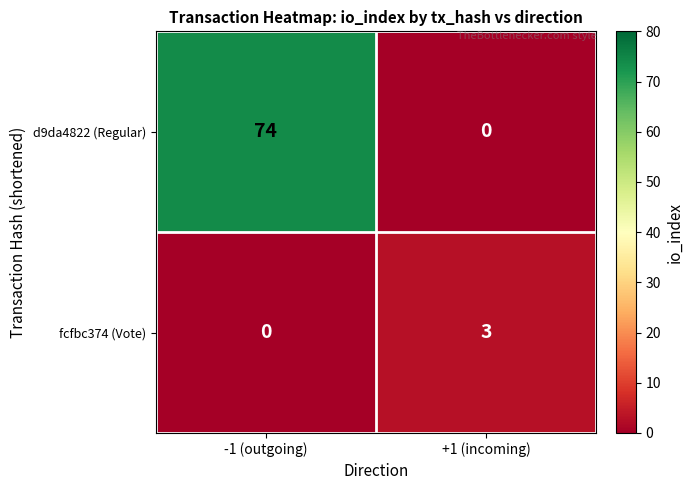

List the series in order of their peak value, highest first.

d9da4822 (Regular), fcfbc374 (Vote)